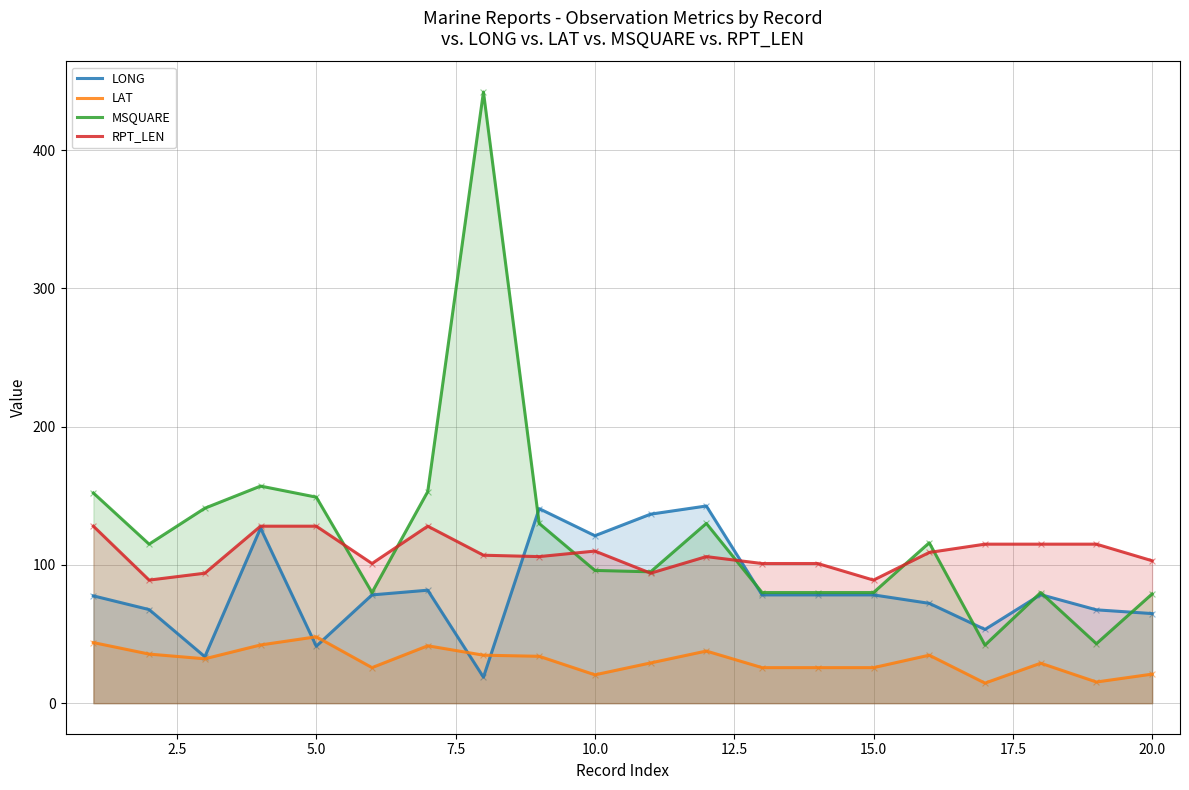

What is the highest value of the LAT series?

48.0